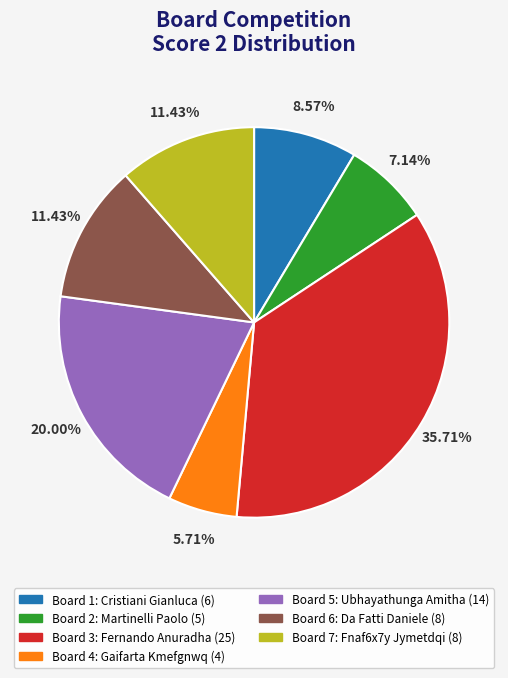

Which slice is the largest?

Board 3